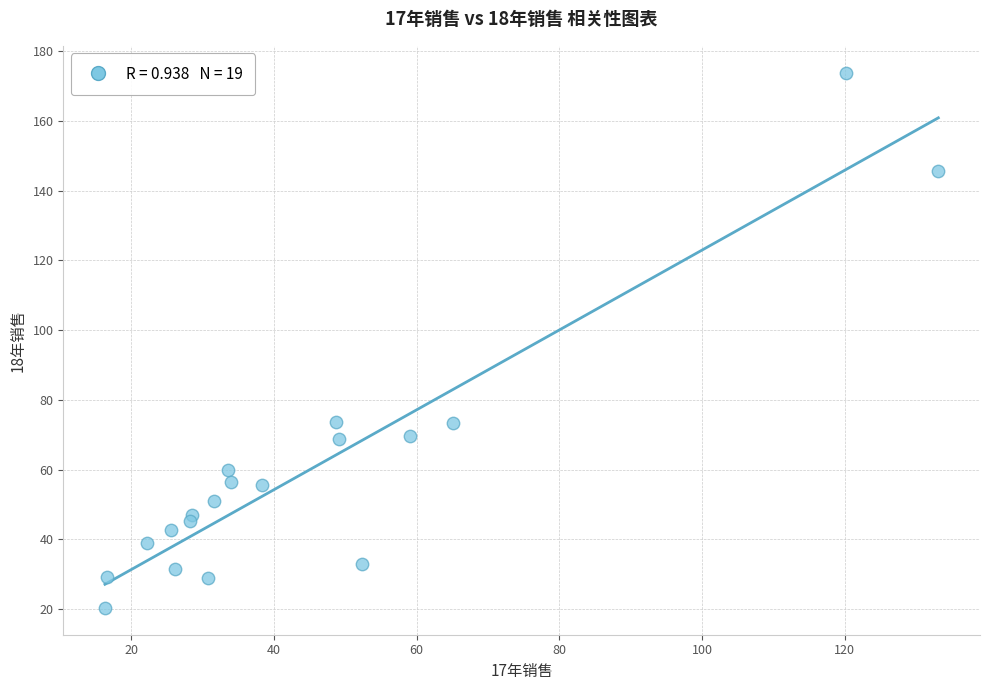

What is the range of Y values (max minus min)?

153.6